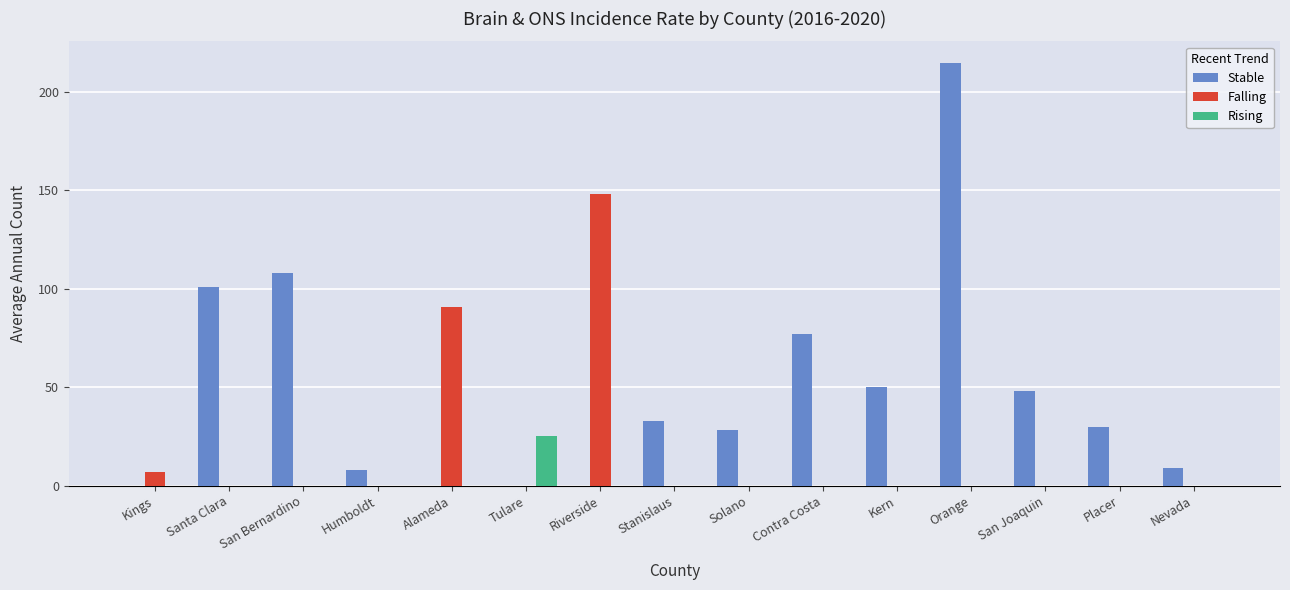

What is the sum of all Rising values?

25